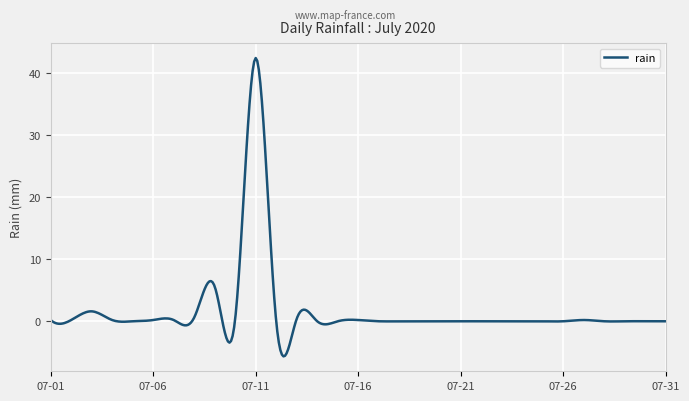

What is the smallest value displayed?

-5.7